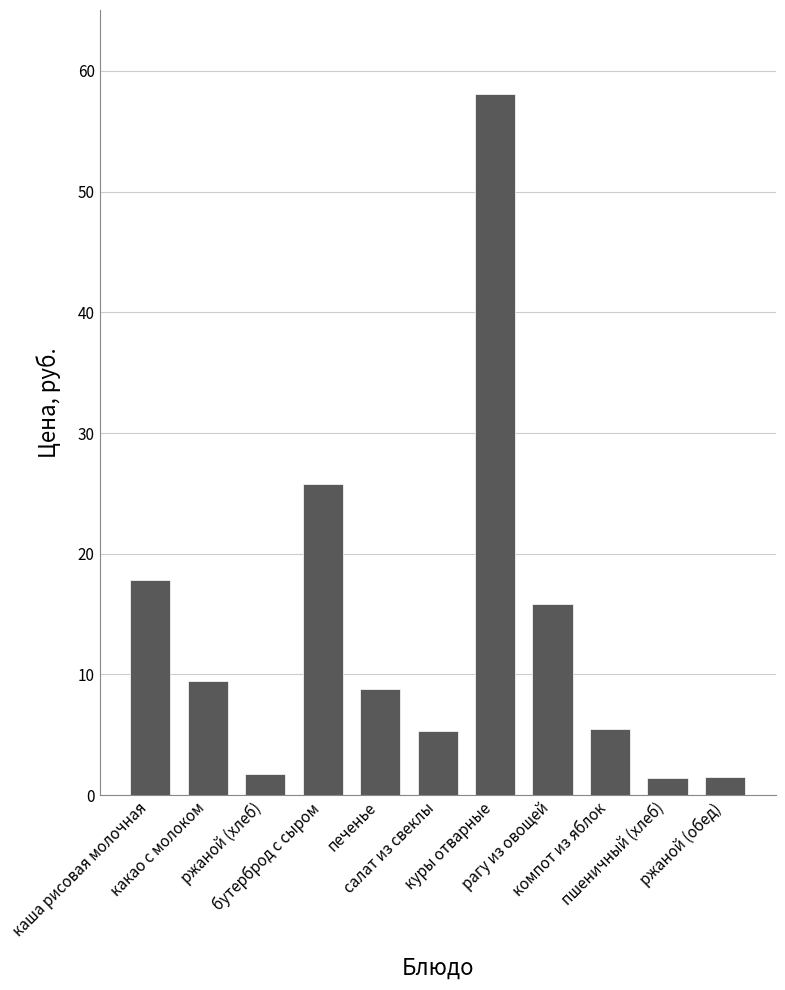

At which label does the data first exceed 8?

каша рисовая молочная